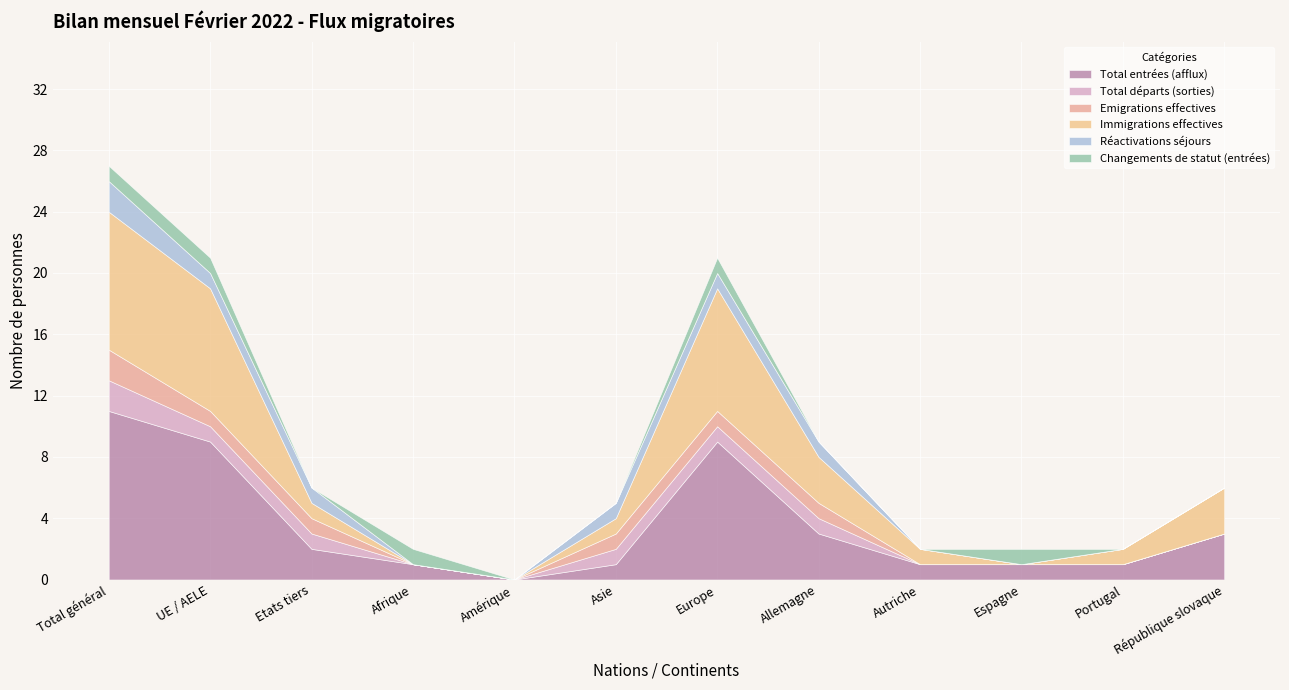

What position from the left is UE / AELE?

2